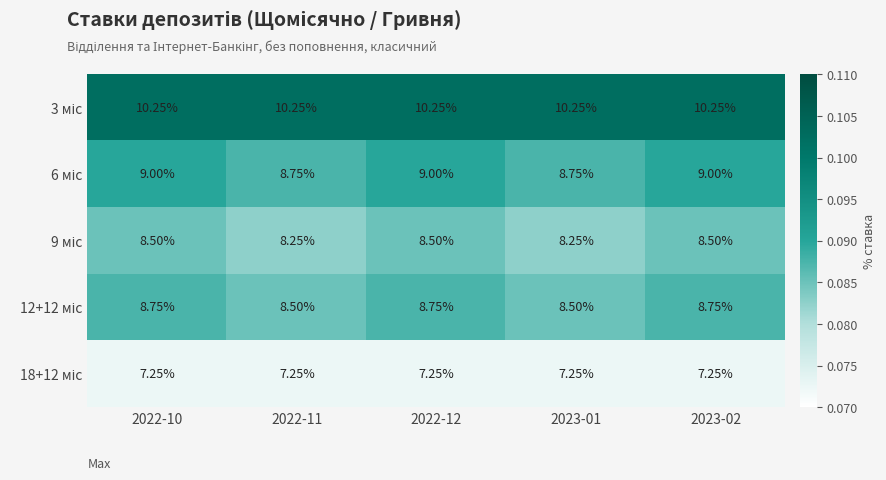

Between 2022-12 and 2023-02, which series saw the biggest shift?

3 міс